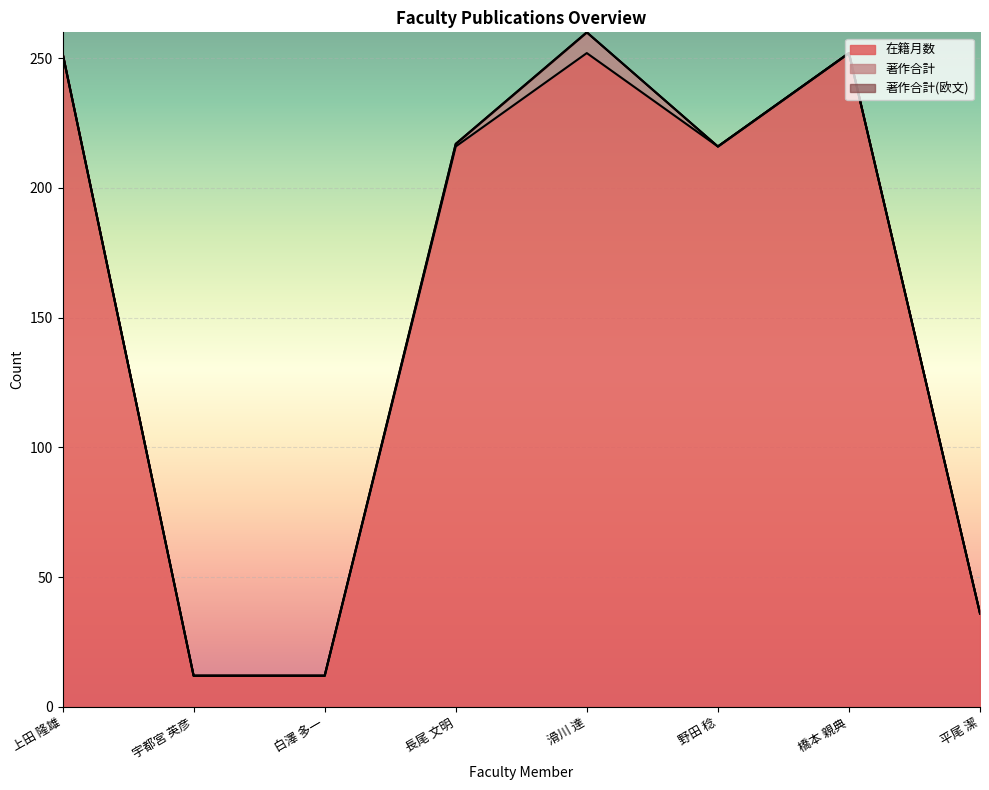

At which category is the sum across all series the highest?

滑川 達